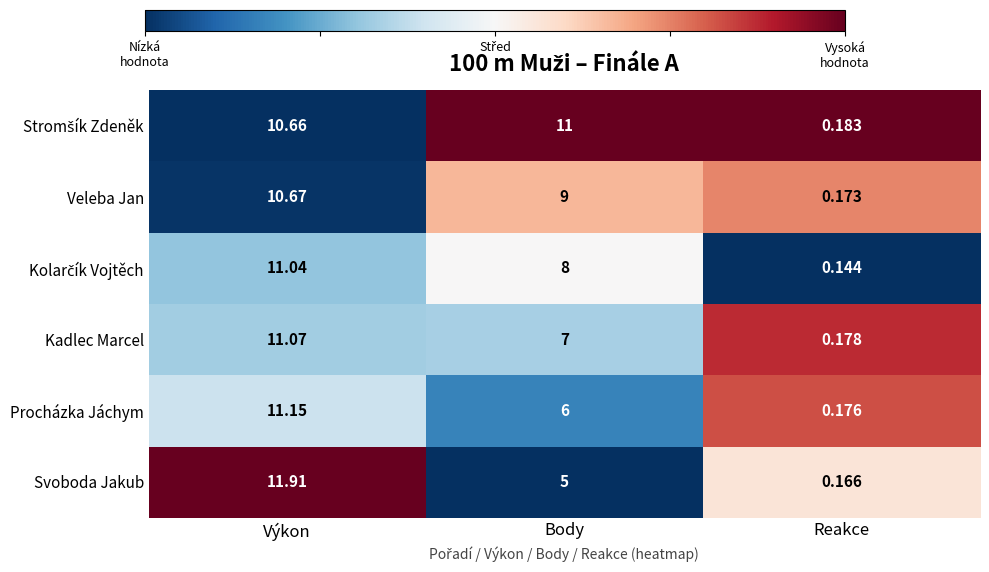

Where is Kadlec Marcel nearest to the value 5?

Body